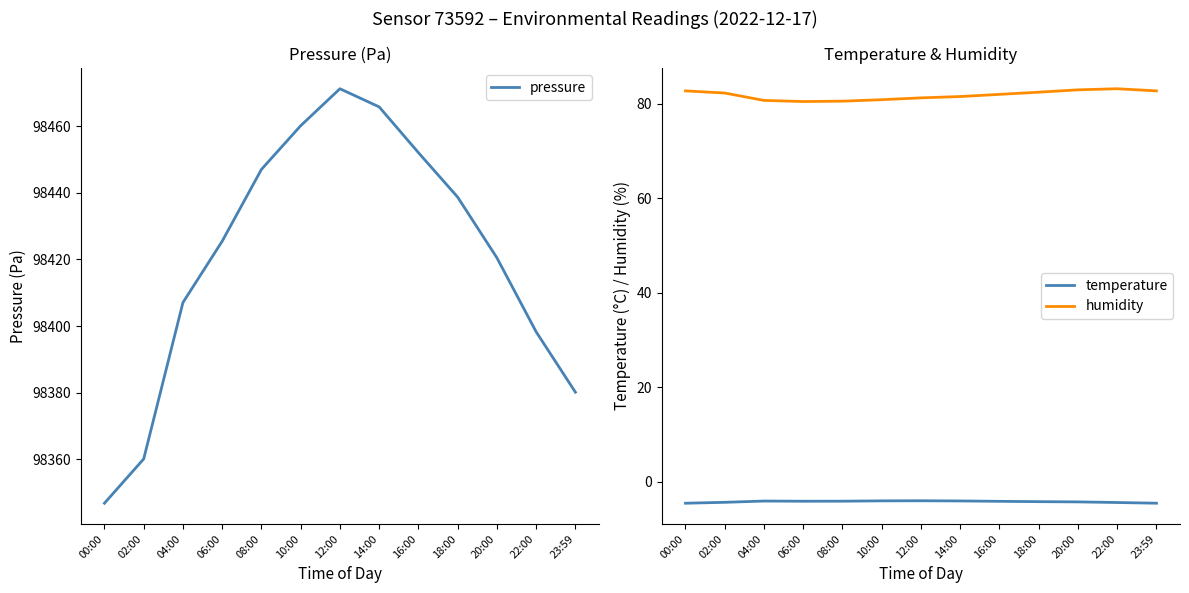

What is the approximate value of pressure at 22:00?

98398.2